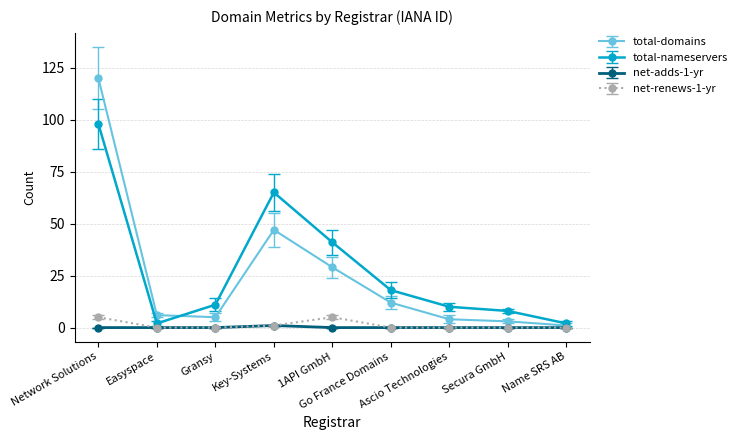

How many categories are shown in the chart?

9